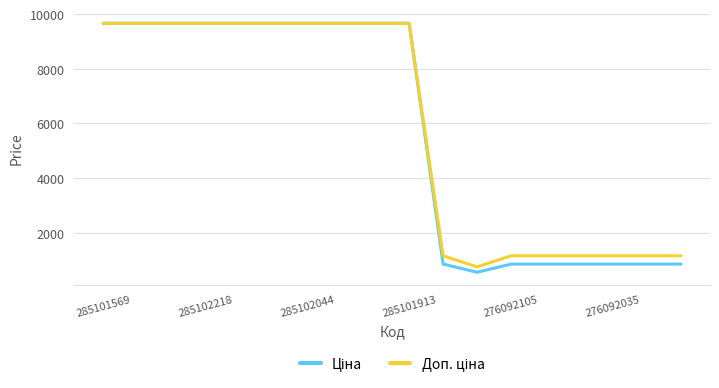

How many lines are shown in the chart?

2